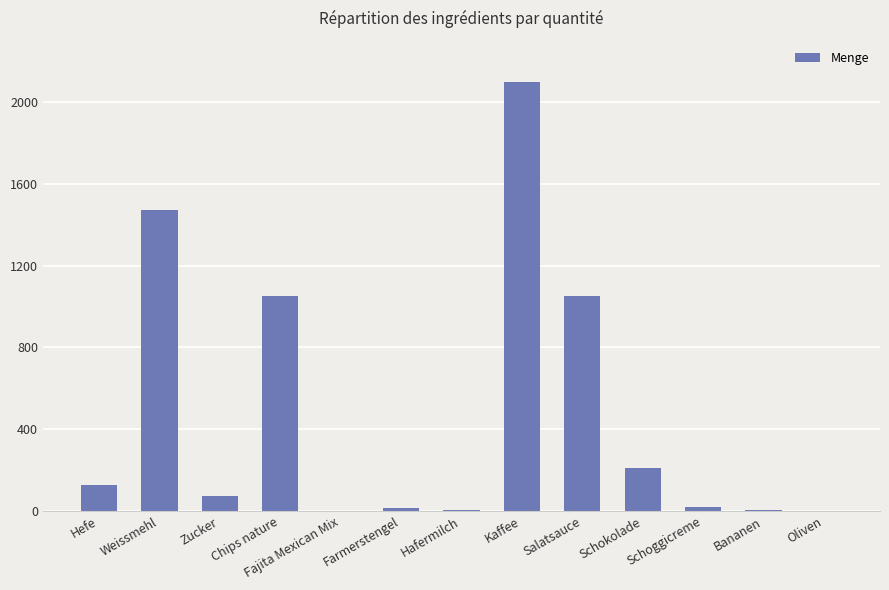

What is the average value?

471.9